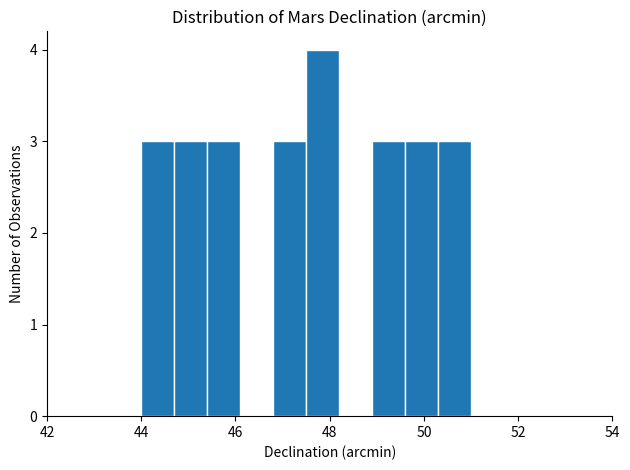

Around what value on the x-axis is the tallest bar? Give the approximate position of its centre, as read against the axis.

47.8